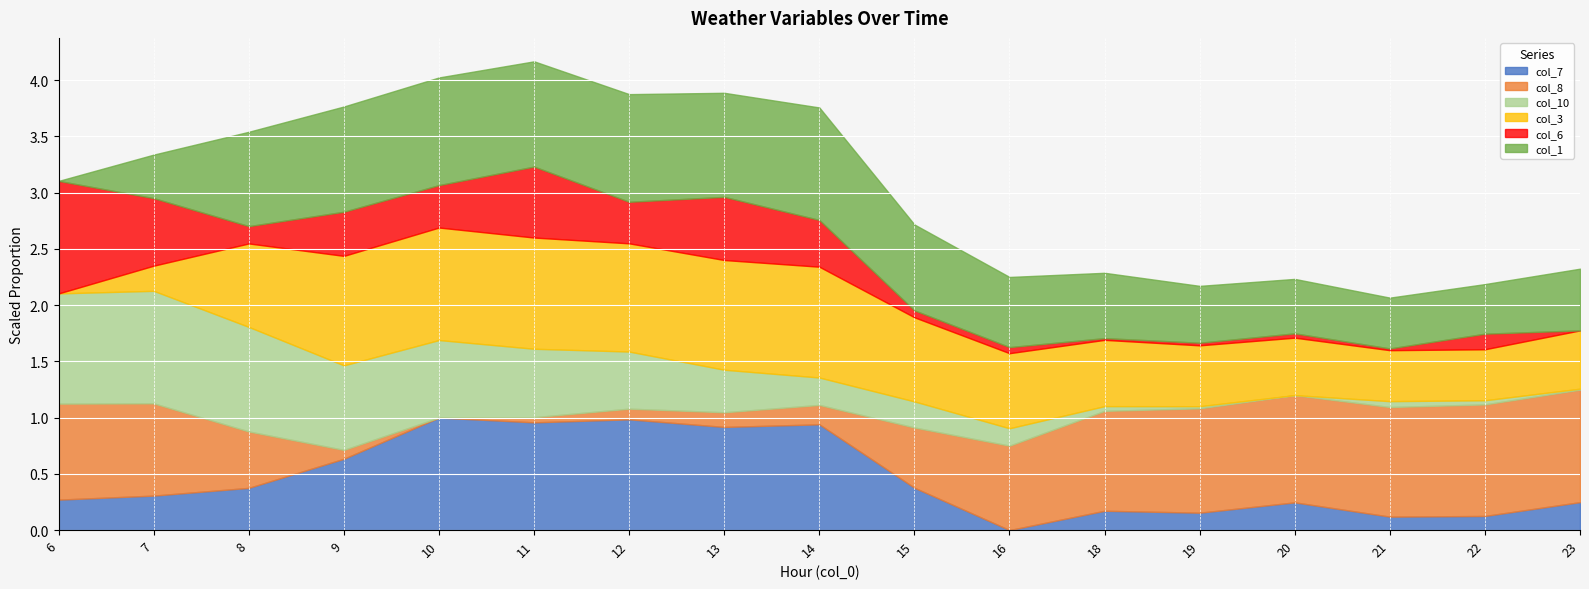

Rank the series by their maximum value, from highest to lowest.

col_10, col_7, col_8, col_1, col_3, col_6